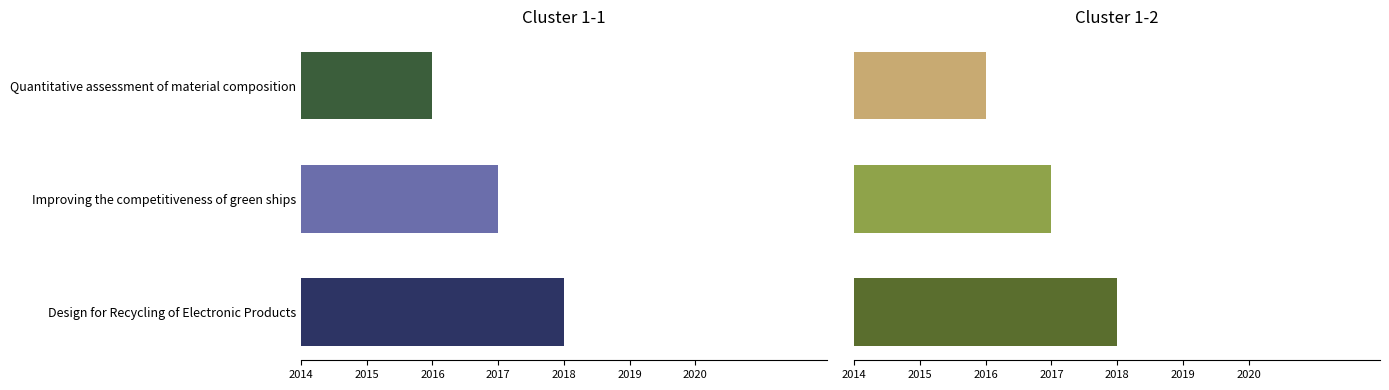

What is the smallest value displayed?

2016